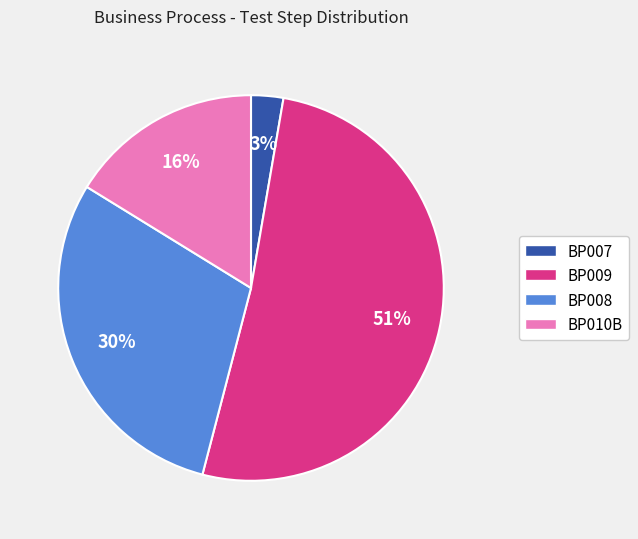

Does BP009 account for over 50% of the chart?

Yes